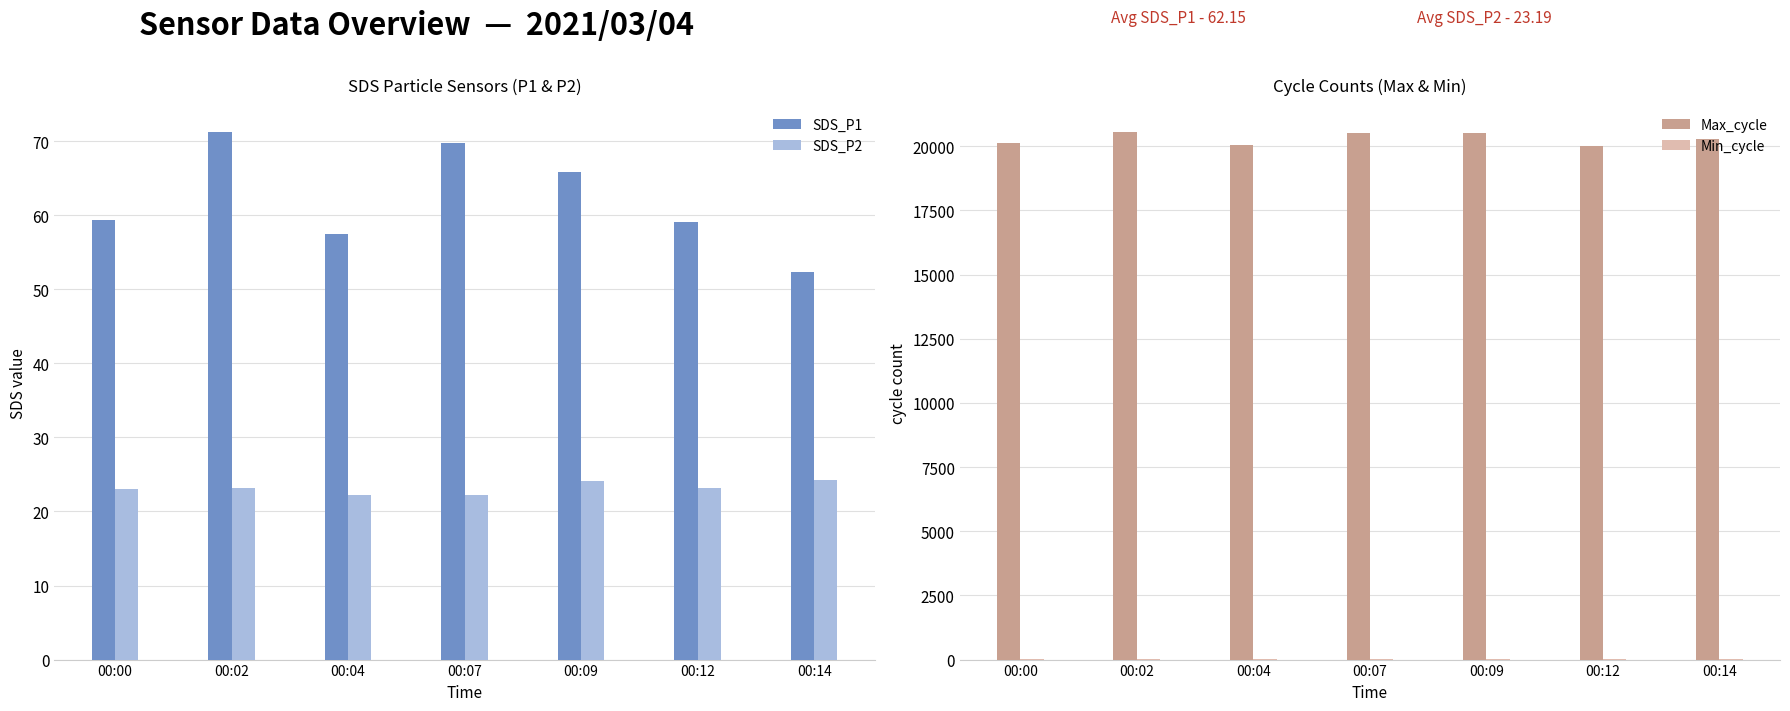

Reading left to right, transcribe all the data shown in this chart.

SDS_P1: 59.4	71.3	57.5	69.8	65.8	59.1	52.3
SDS_P2: 23.0	23.2	22.2	22.2	24.2	23.2	24.3
Max_cycle: 20108.0	20571.0	20032.0	20501.0	20532.0	20024.0	20283.0
Min_cycle: 28.0	28.0	28.0	28.0	28.0	28.0	28.0